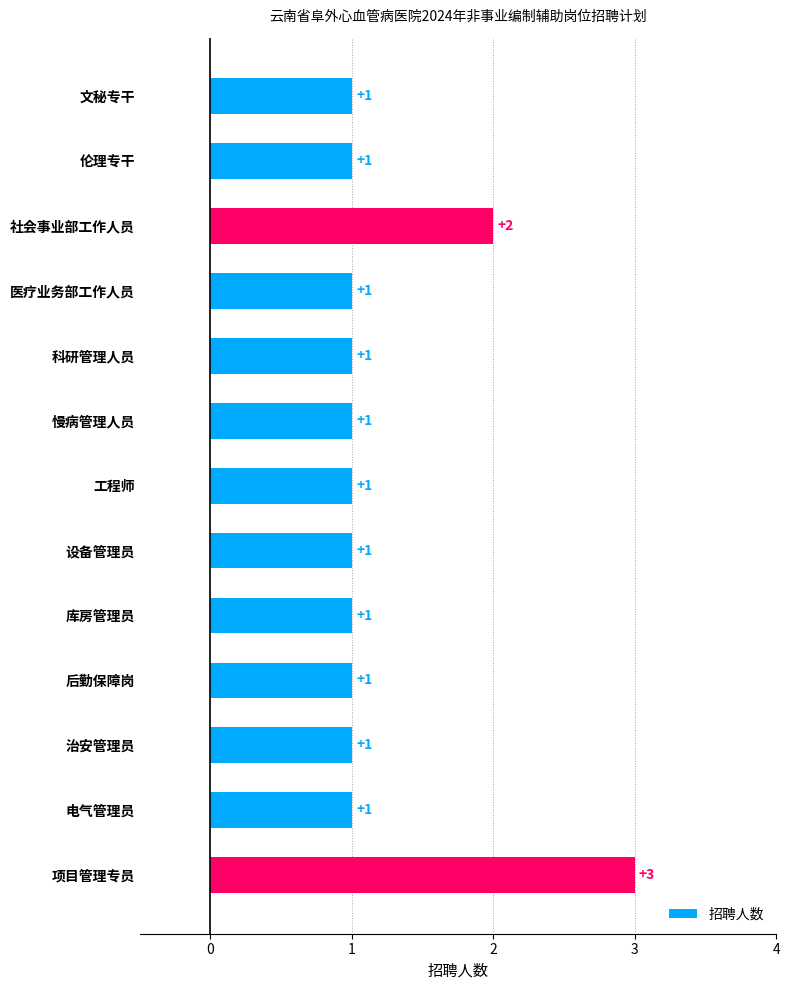

Count the values in the range 1 to 2.

12